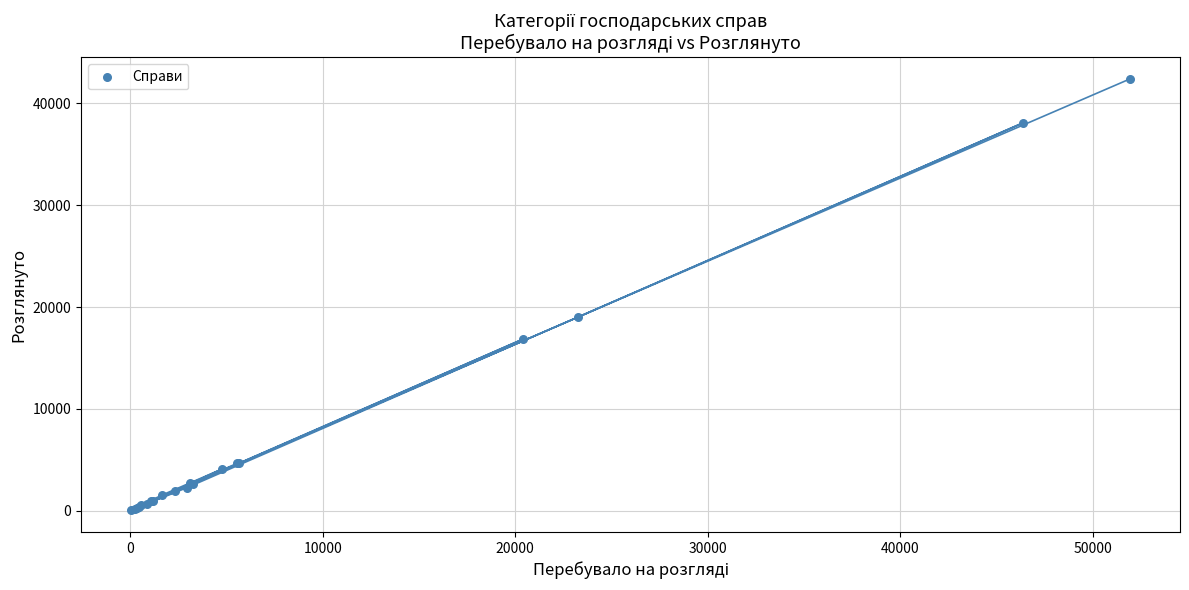

What Y value in the scatter plot is closest to 21220?

18991